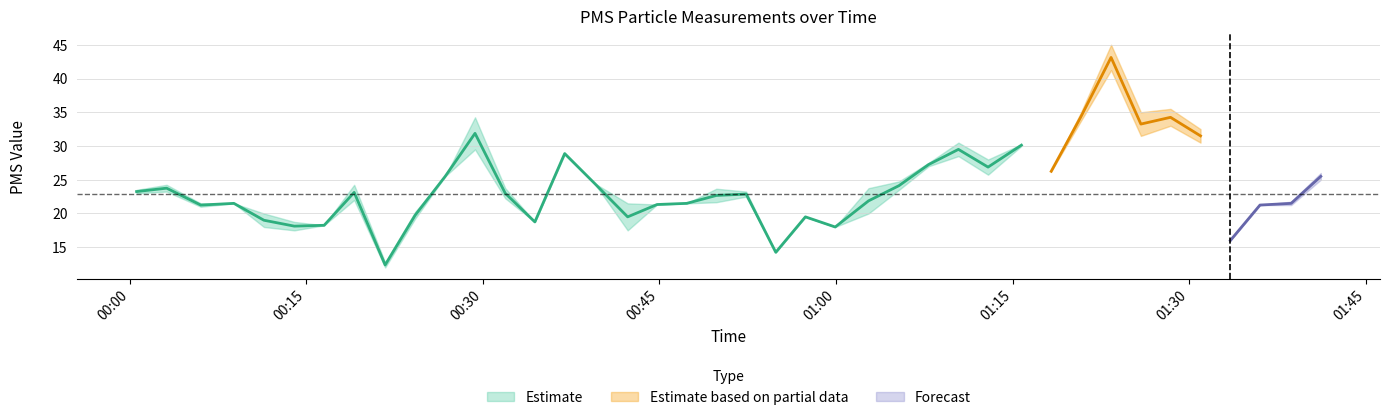

How many data points does each series have?

40